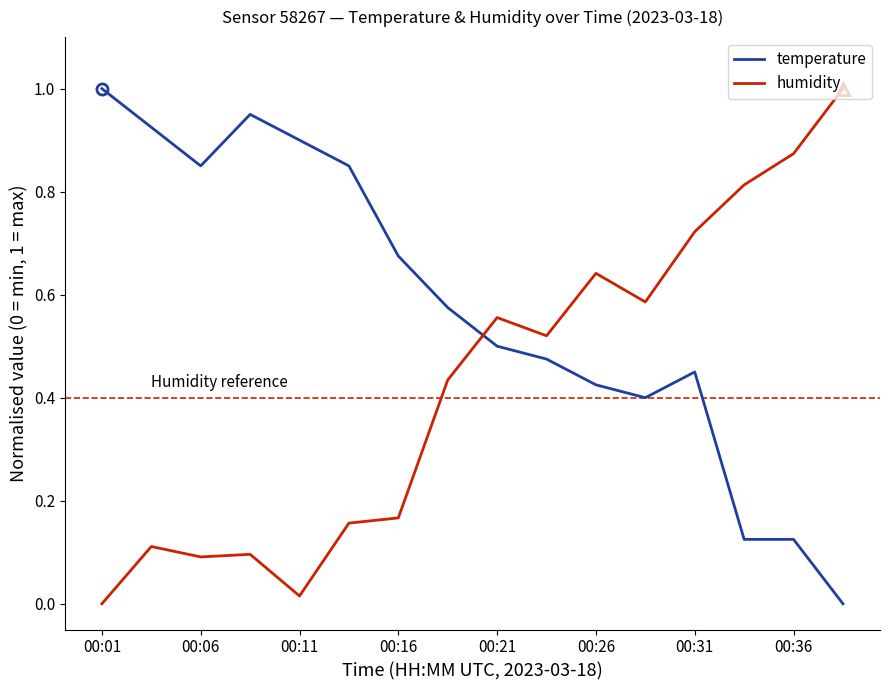

True or false: humidity and temperature cross at least once.

True